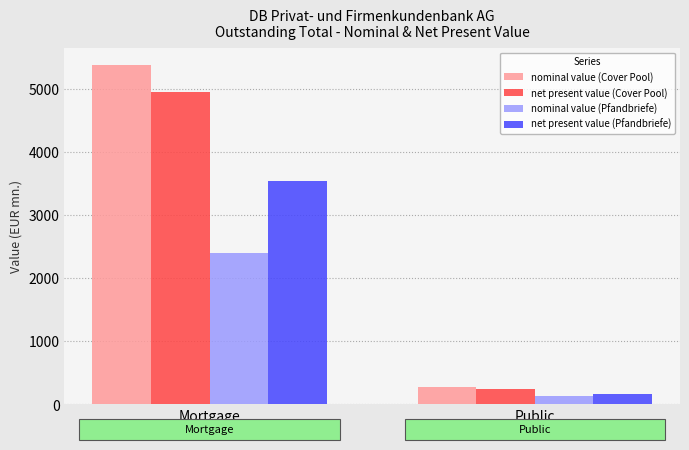

How many bars are there in total?

8